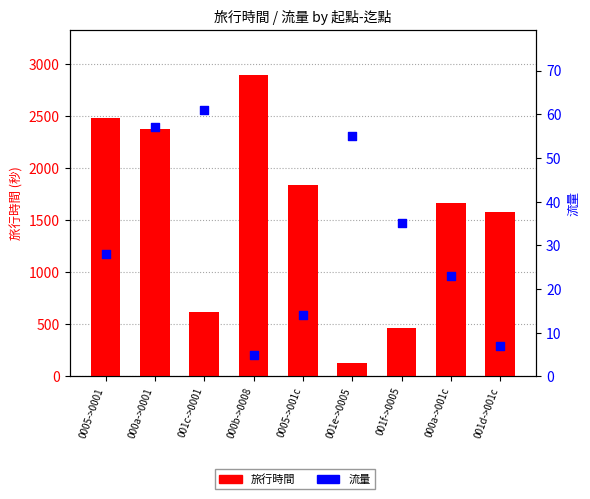

What is the total value across all series at 001e->0005?

184